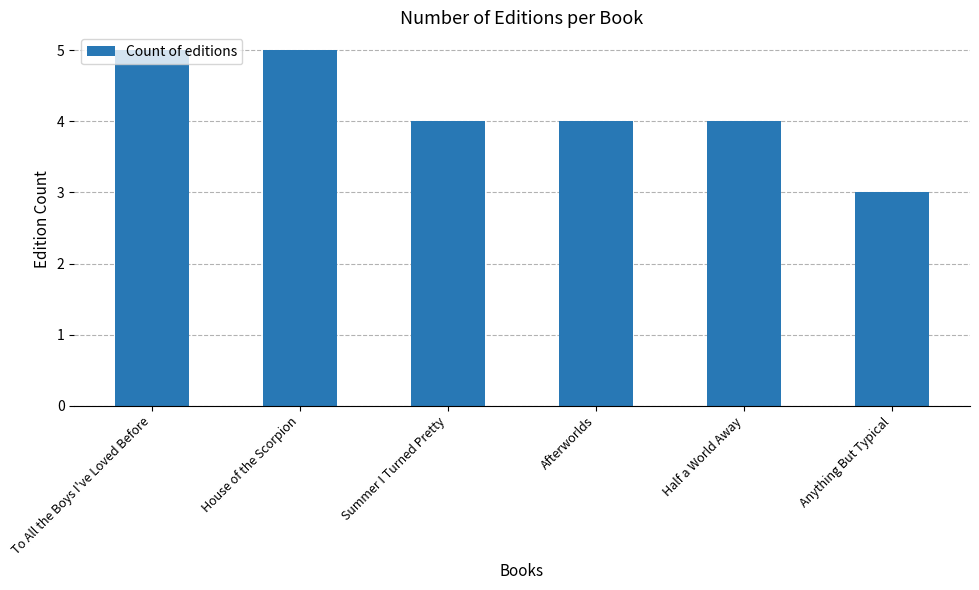

How many data points does each series have?

6